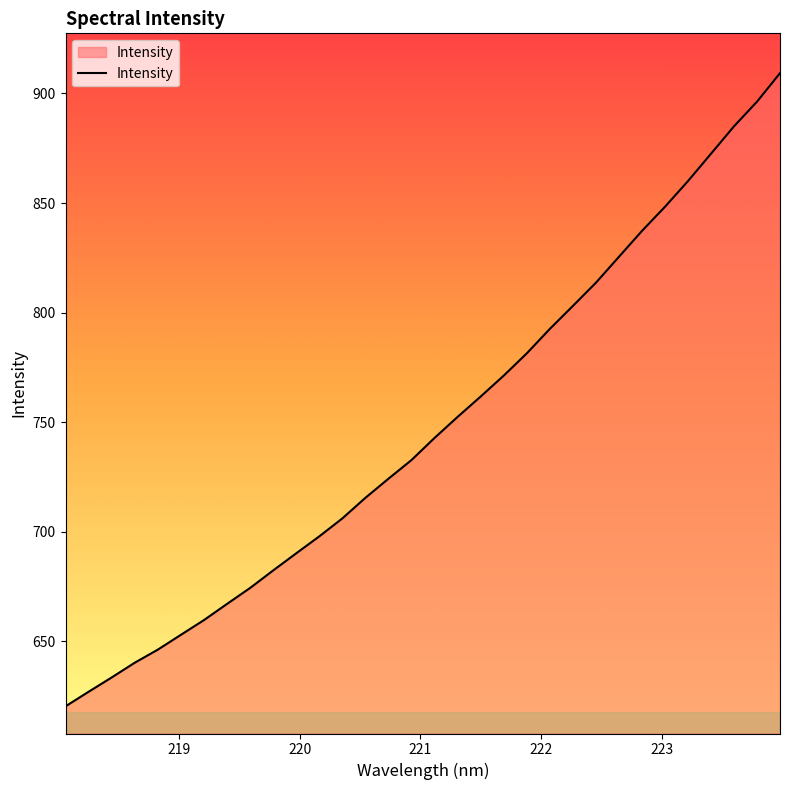

What is the greatest value displayed?

909.3